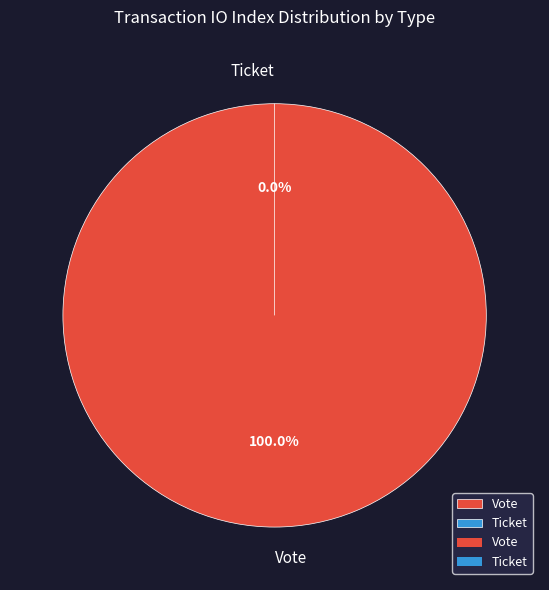

Count the number of slices in the pie.

2